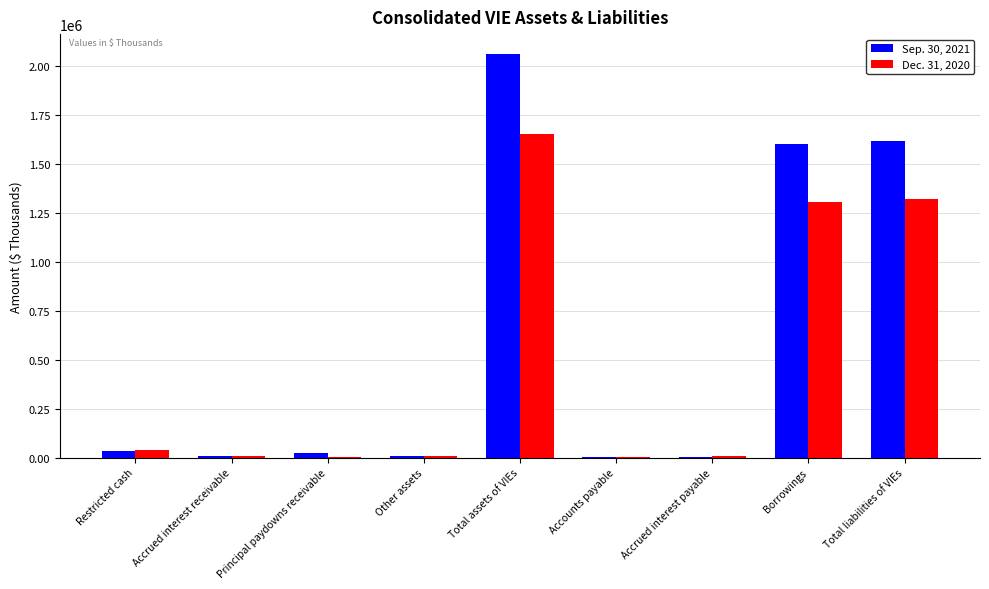

Is the value of Sep. 30, 2021 at Borrowings greater than the value of Dec. 31, 2020 at Accounts payable?

Yes